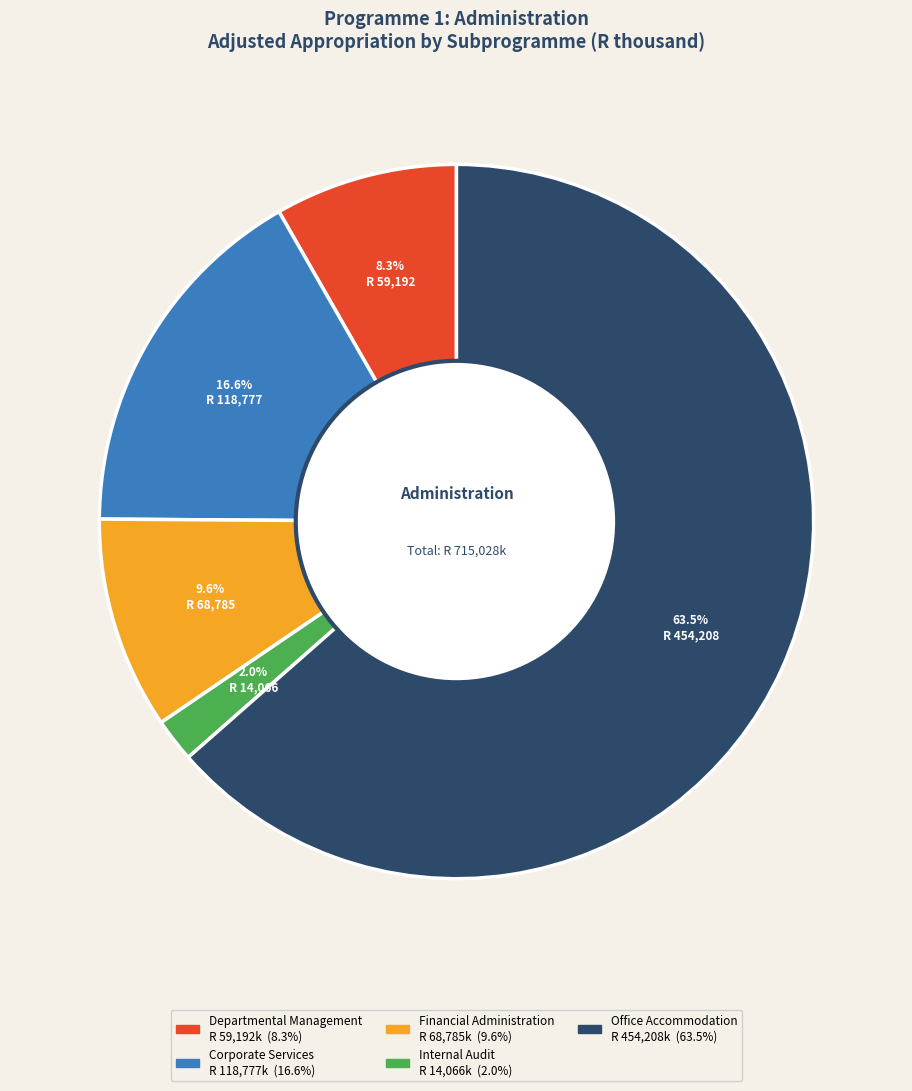

What percentage do Internal Audit and Financial Administration together represent?

11.6%